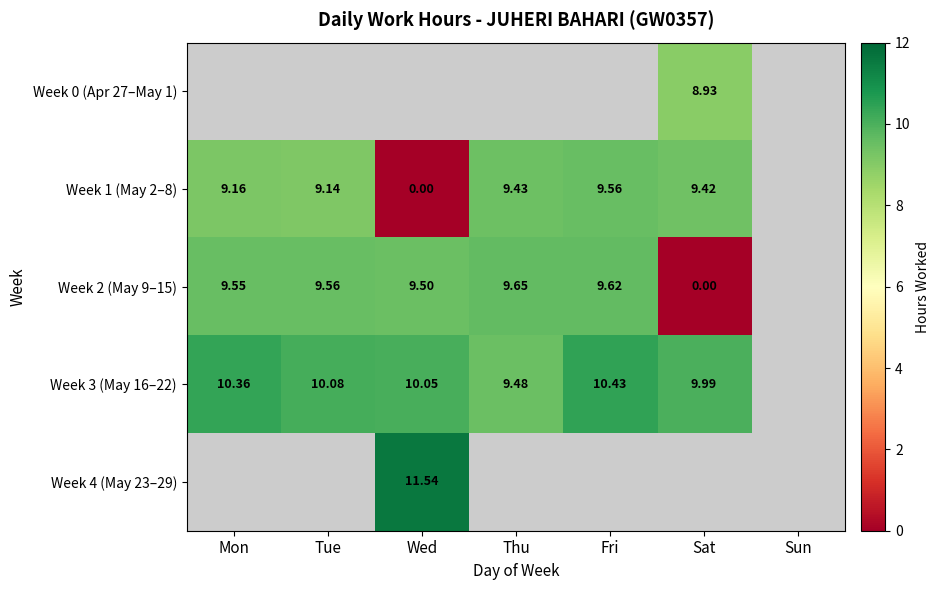

Is the value of Week 1 (May 2–8) at Thu greater than the value of Week 3 (May 16–22) at Mon?

No